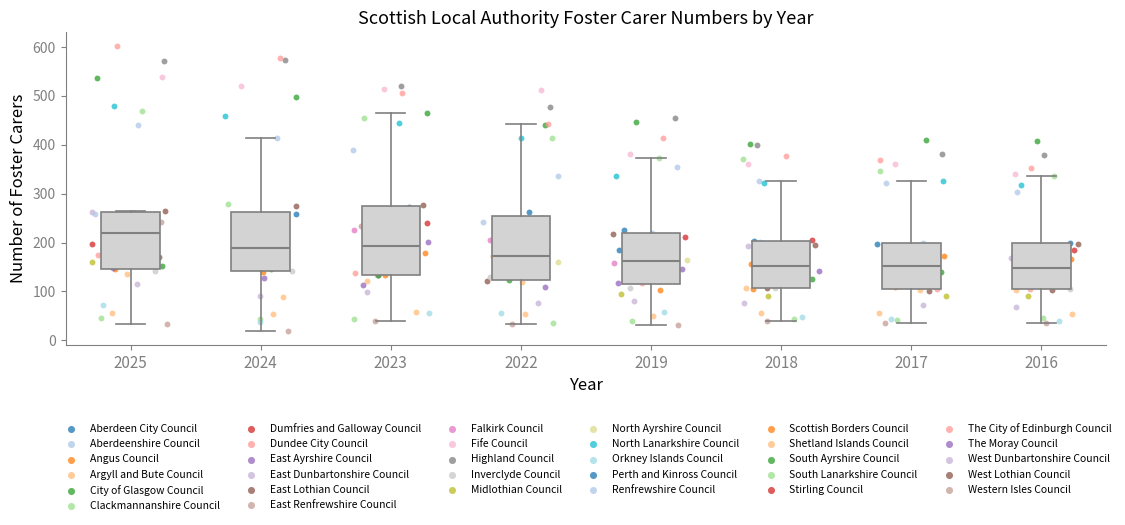

Reading left to right, transcribe this box plot: for each box, give where its median line is, the range the box spans, and where its two whiskers end, as read against the y-axis. The values are not printed on the chart, so give them approximately, as read against the axis.

2025: median 220, box 150 to 260, whiskers 30 to 260
2024: median 190, box 140 to 260, whiskers 20 to 410
2023: median 190, box 130 to 270, whiskers 40 to 470
2022: median 170, box 120 to 250, whiskers 30 to 440
2019: median 160, box 110 to 220, whiskers 30 to 370
2018: median 150, box 110 to 200, whiskers 40 to 330
2017: median 150, box 100 to 200, whiskers 40 to 330
2016: median 150, box 110 to 200, whiskers 40 to 340